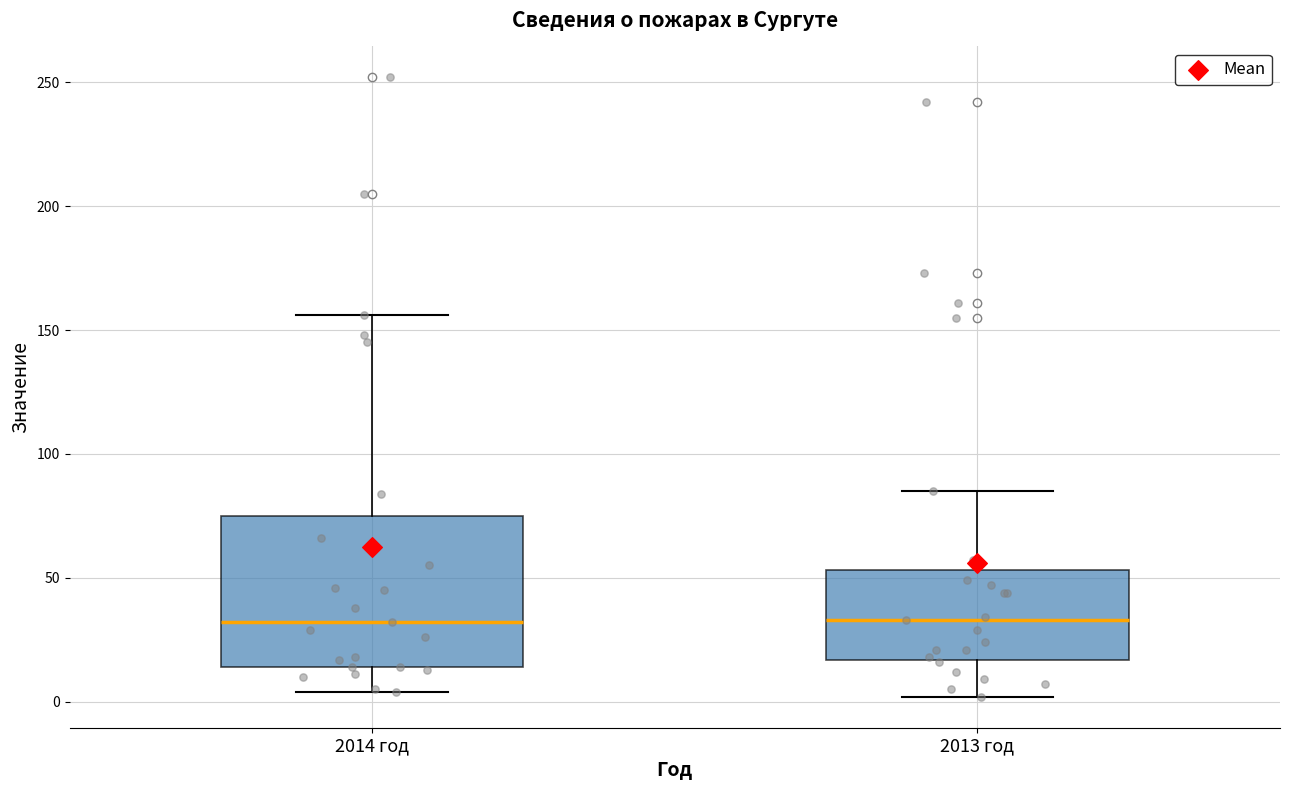

Which box is the tallest, from its lower edge to its upper edge?

2014 год